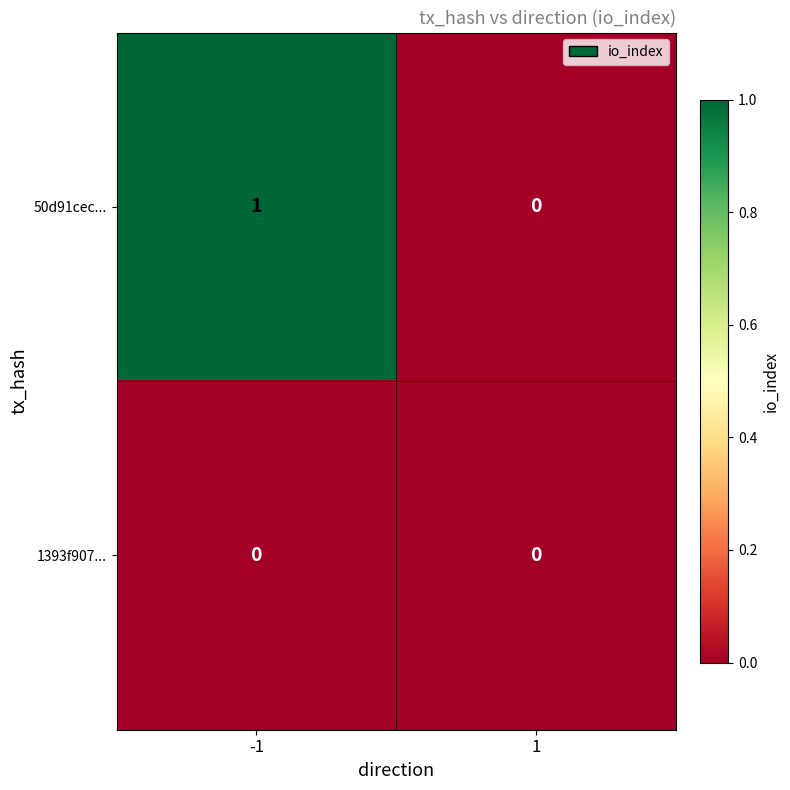

Which category has the highest value across all series?

-1